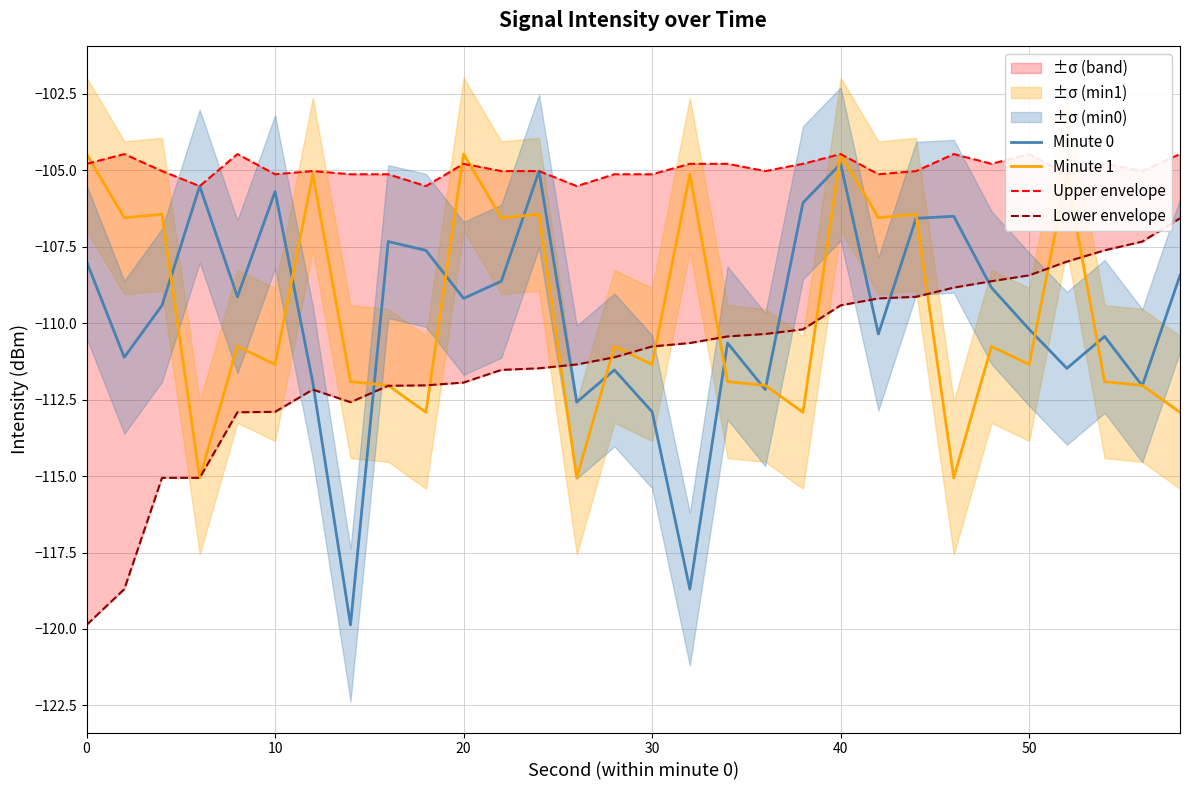

In Lower envelope, how many points are higher than both neighbors (excluding endpoints)?

1